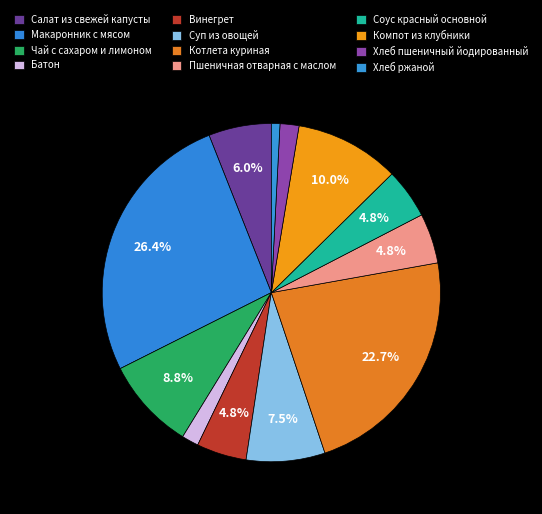

Between Компот из клубники and Хлеб пшеничный йодированный, which is larger?

Компот из клубники